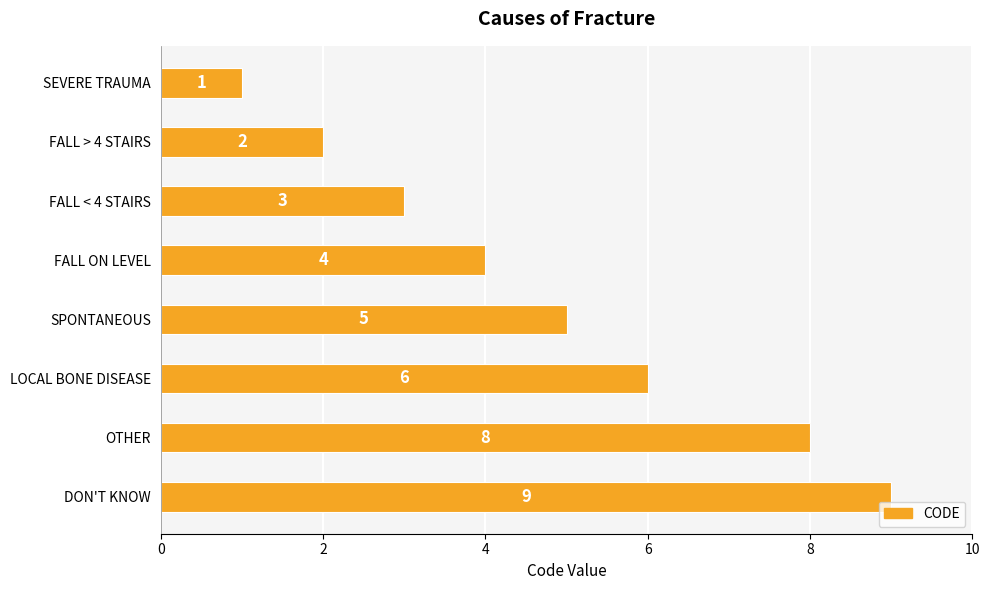

Reading top to bottom, transcribe all the data shown in this chart.

1	2	3	4	5	6	8	9